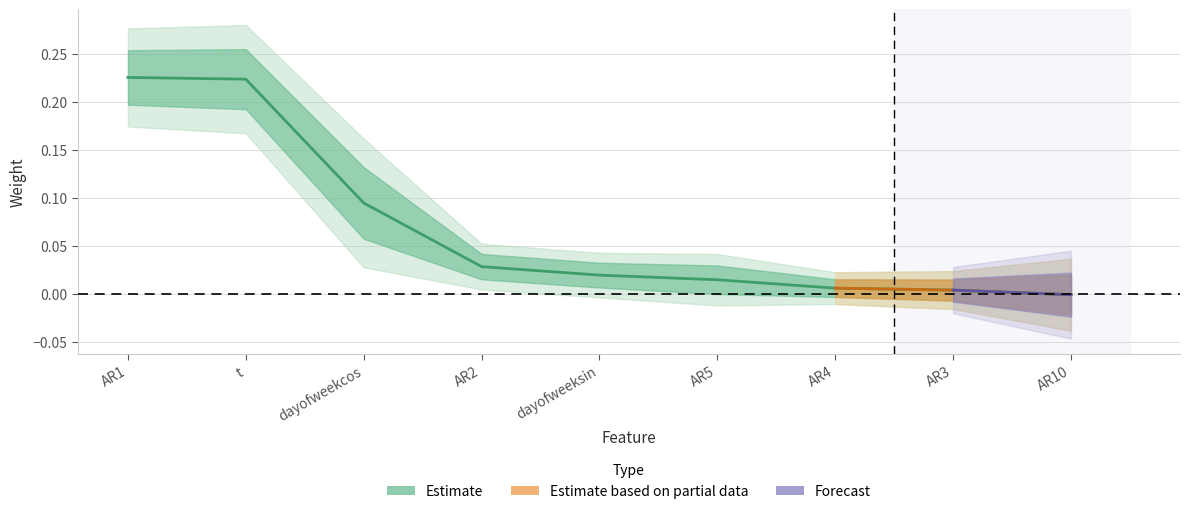

What is the difference between the values at AR5 and t?

0.2